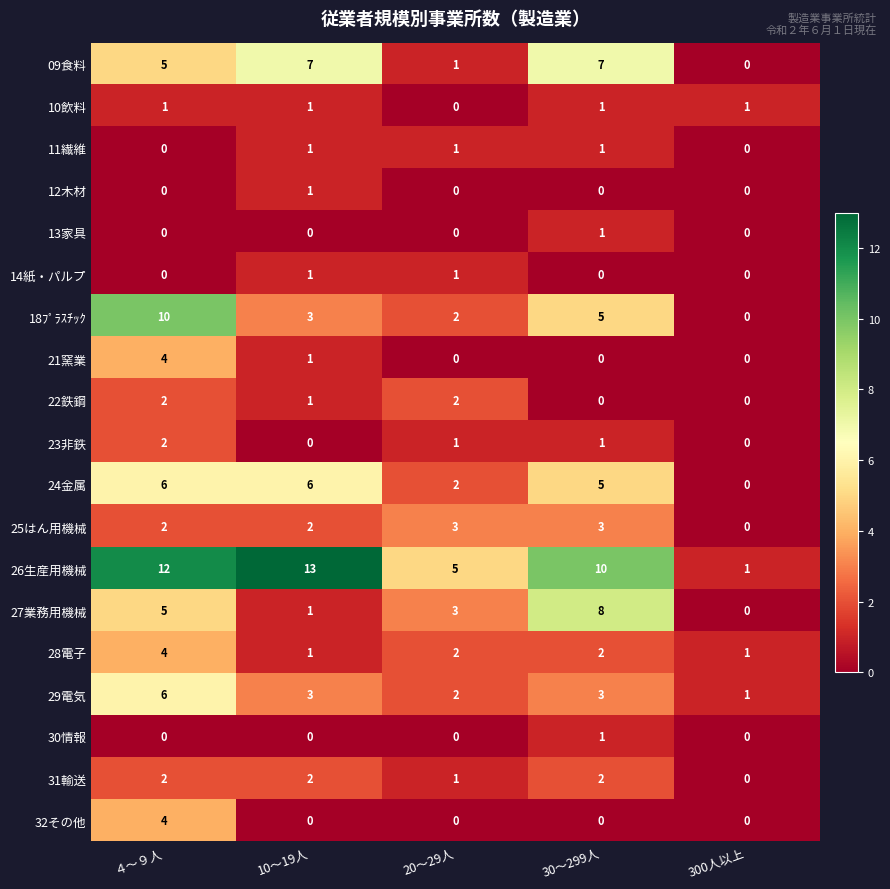

At which category is the sum across all series the highest?

４～９人